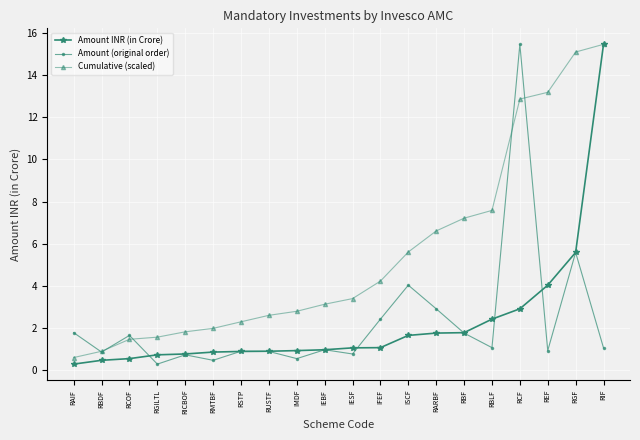

What is the spread (max minus min) of values at RGF?

9.5